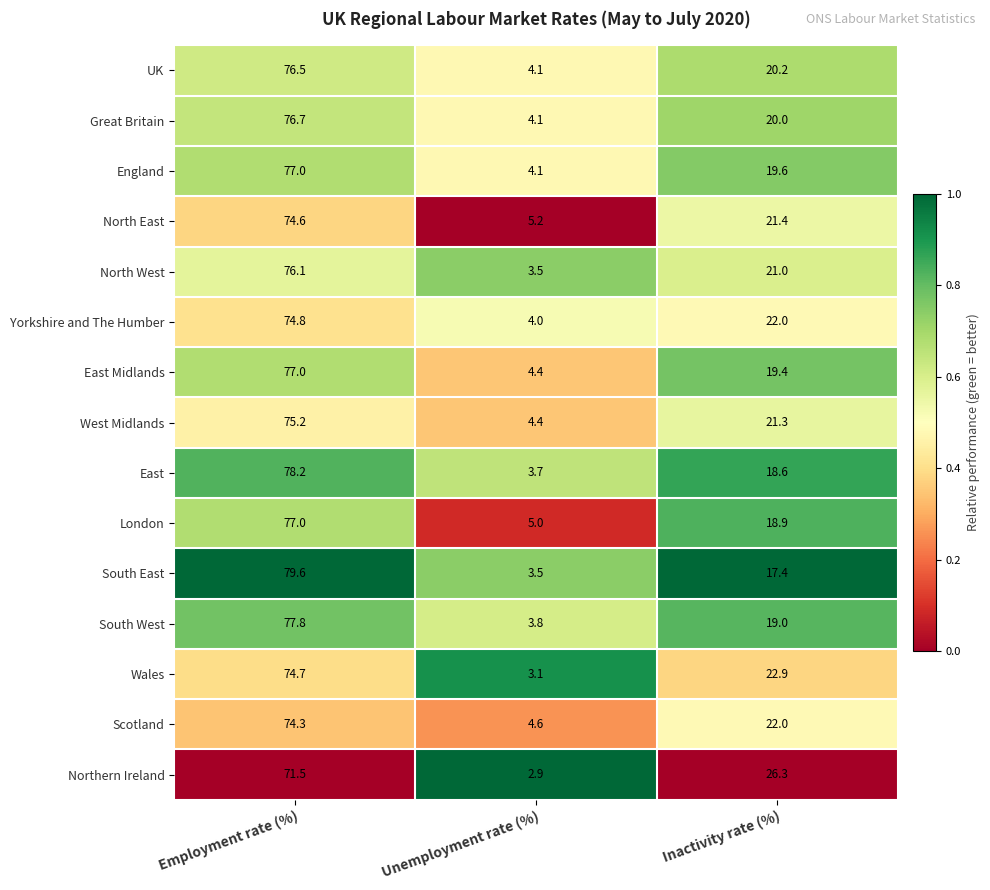

What is the total value across all series at Inactivity rate (%)?

310.0